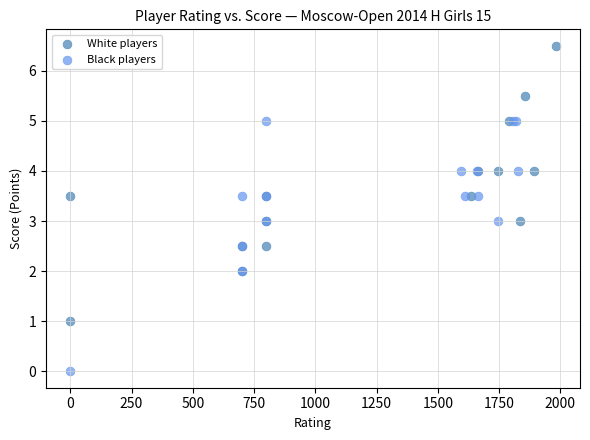

What are all the series names shown in the legend?

White players, Black players